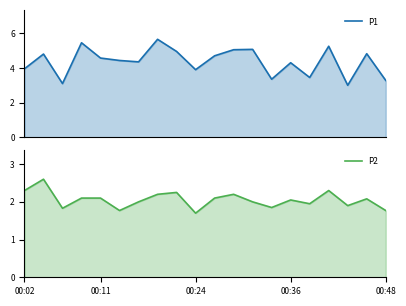

How many series are shown in this chart?

2